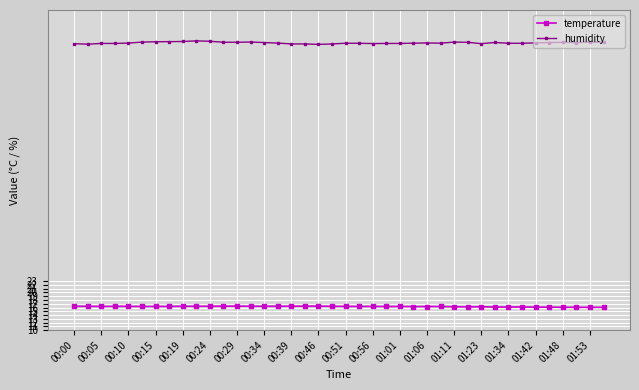

What is the value of the humidity point at the 3rd from the left?

86.1